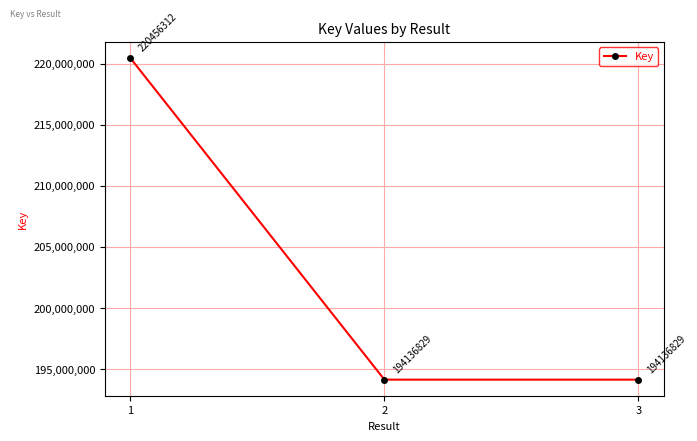

How many series are shown in this chart?

1